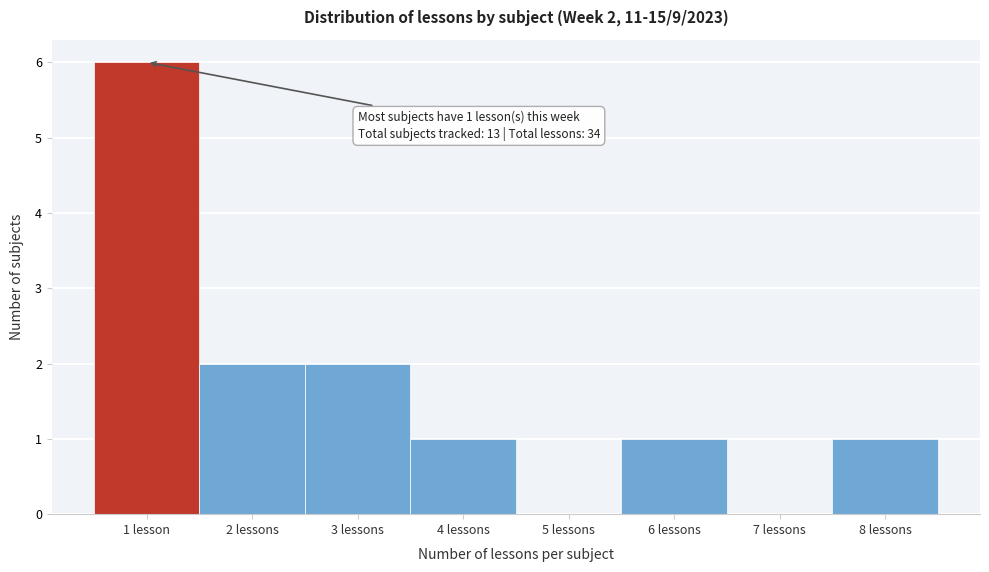

Reading left to right, transcribe all the data shown in this chart.

1 lesson=6	2 lessons=2	3 lessons=2	4 lessons=1	5 lessons=0	6 lessons=1	7 lessons=0	8 lessons=1